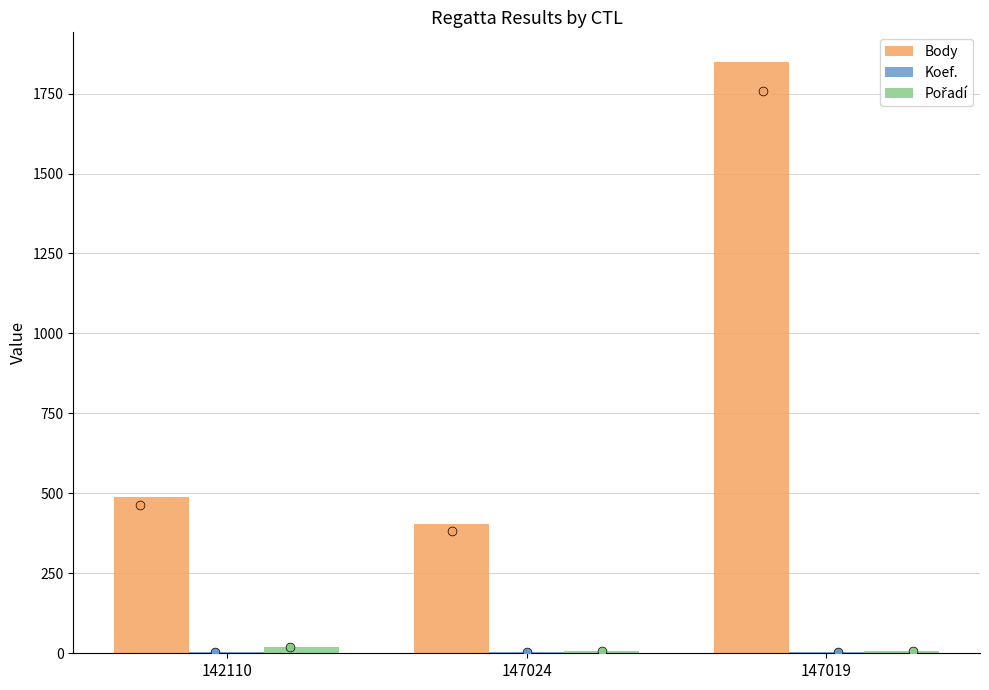

What are all the series names shown in the legend?

Body, Koef., Pořadí